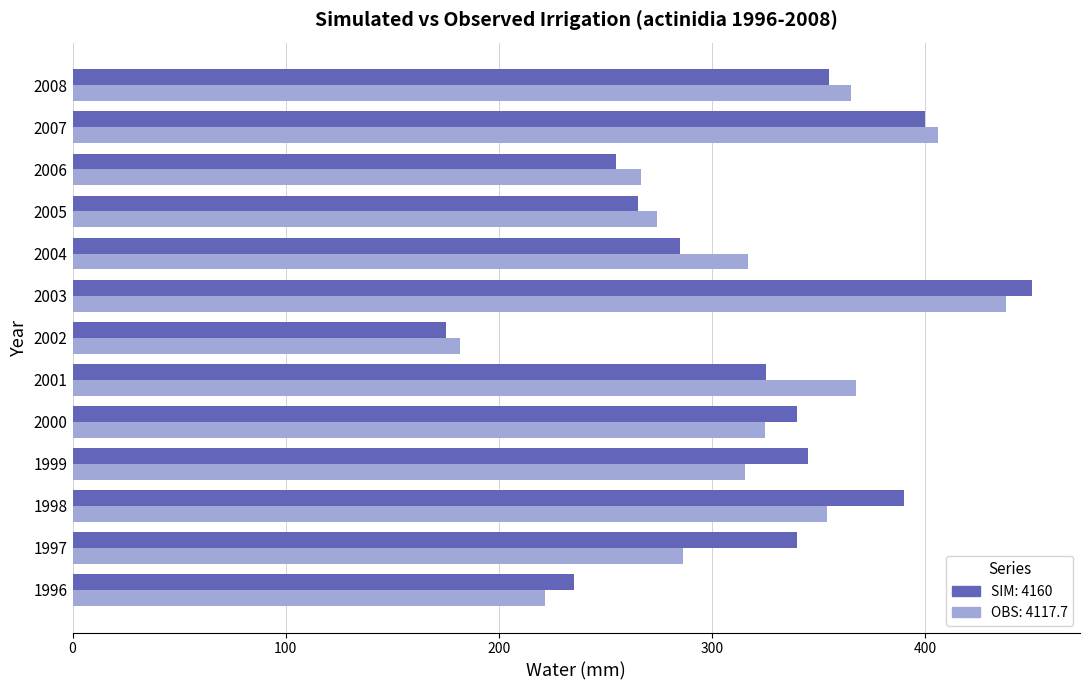

At which category is the sum across all series the highest?

2003